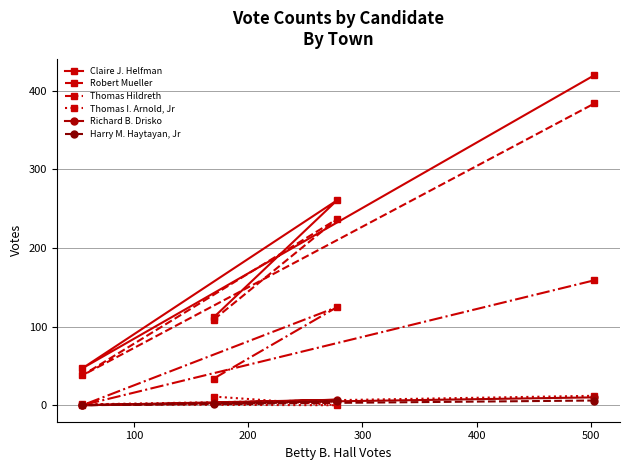

What is the difference between the maximum and minimum values in the Thomas Hildreth series?

159